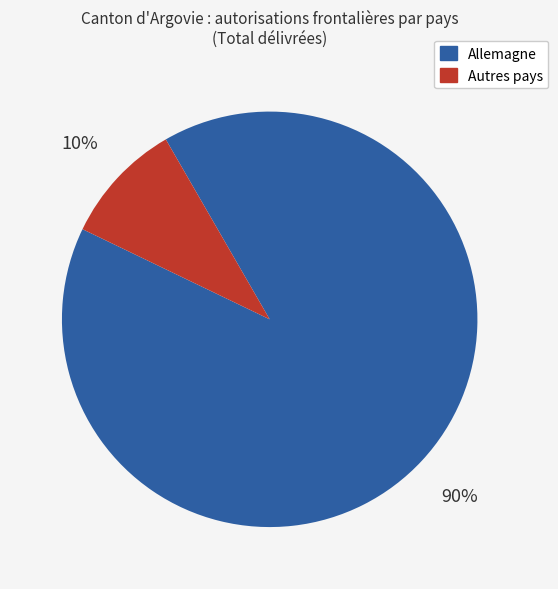

To the nearest percent, what is the average slice percentage?

50%